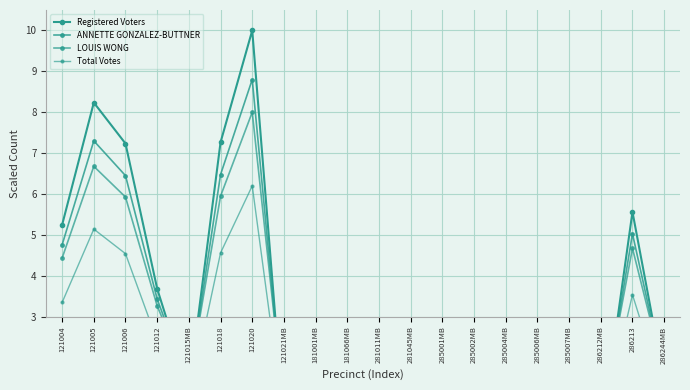

True or false: ANNETTE GONZALEZ-BUTTNER has more than 2 interior local peaks.

True